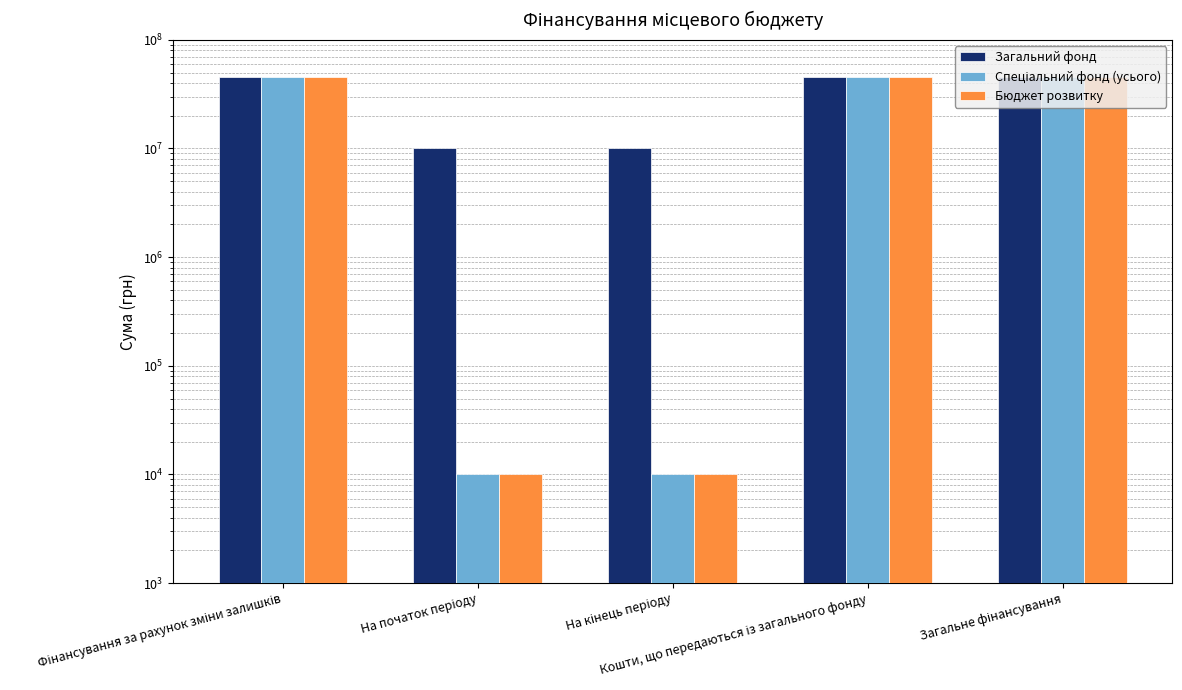

What is the maximum value shown in the chart?

45489500